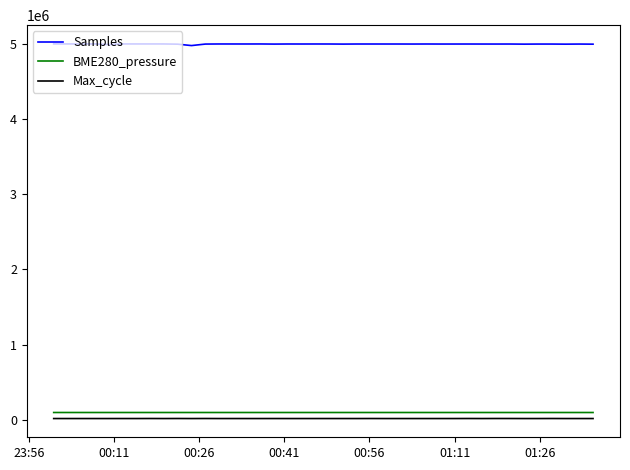

What is the highest value of the BME280_pressure series?

100502.2